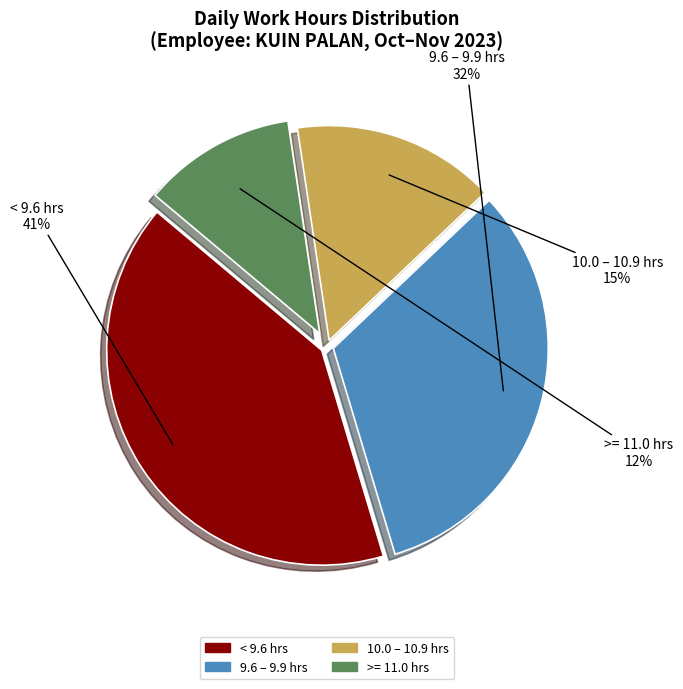

Does any single category account for the majority?

No